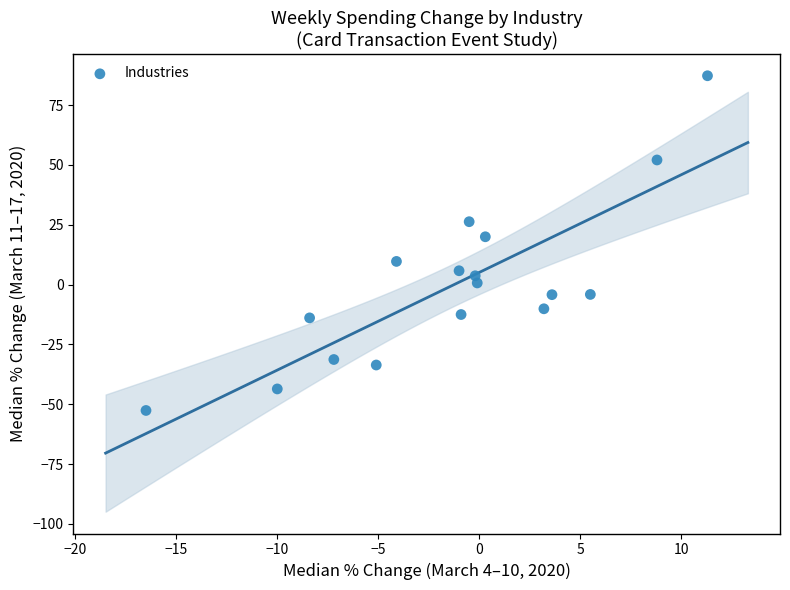

What is the range of Y values (max minus min)?

139.9